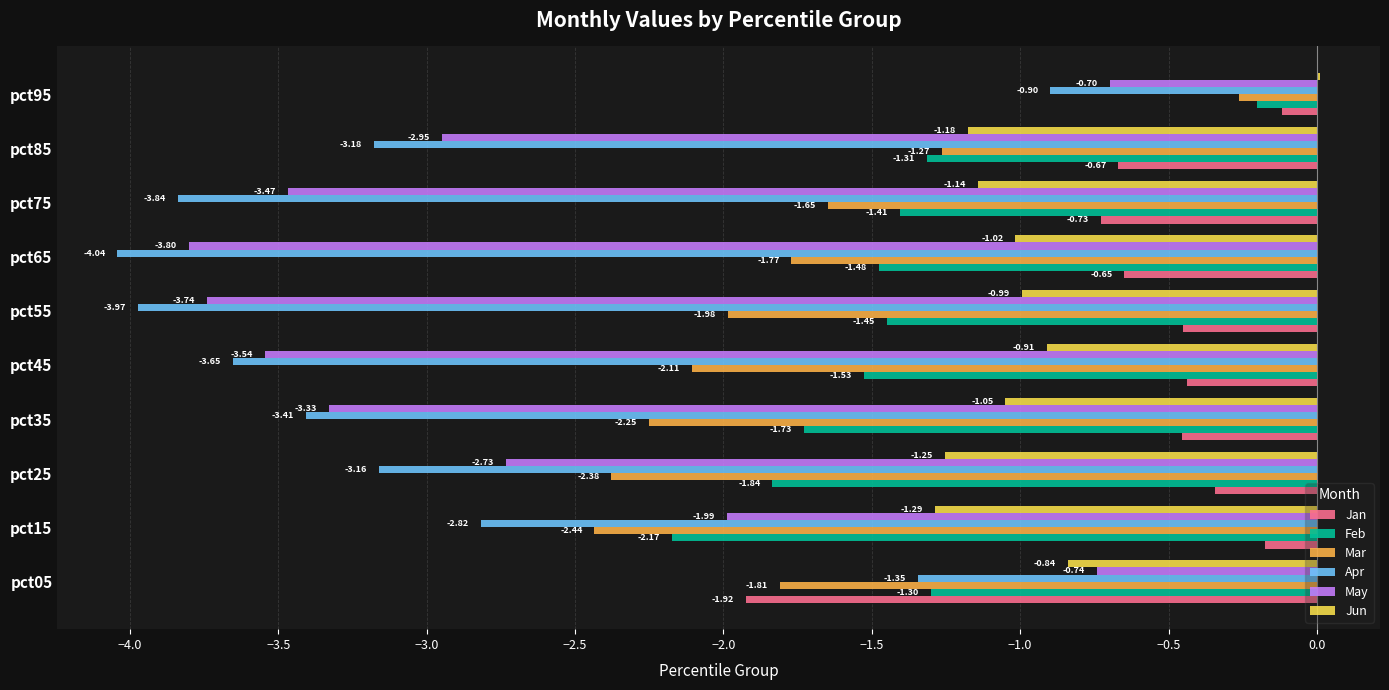

At which label is May closest to -2?

pct15